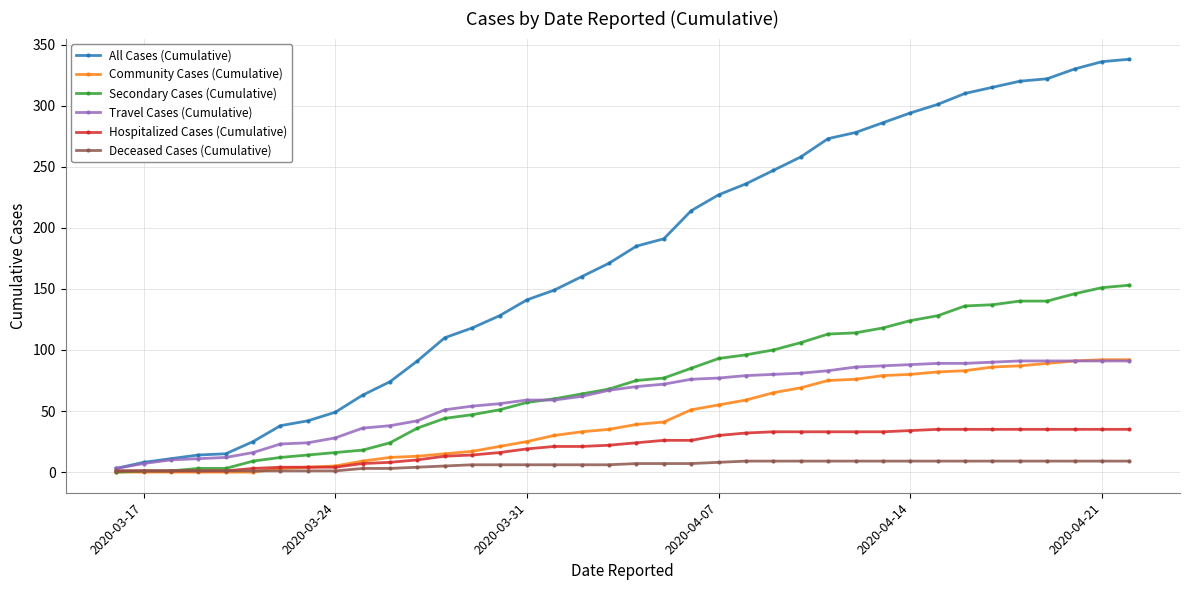

Which series has the widest spread of values?

All Cases (Cumulative)